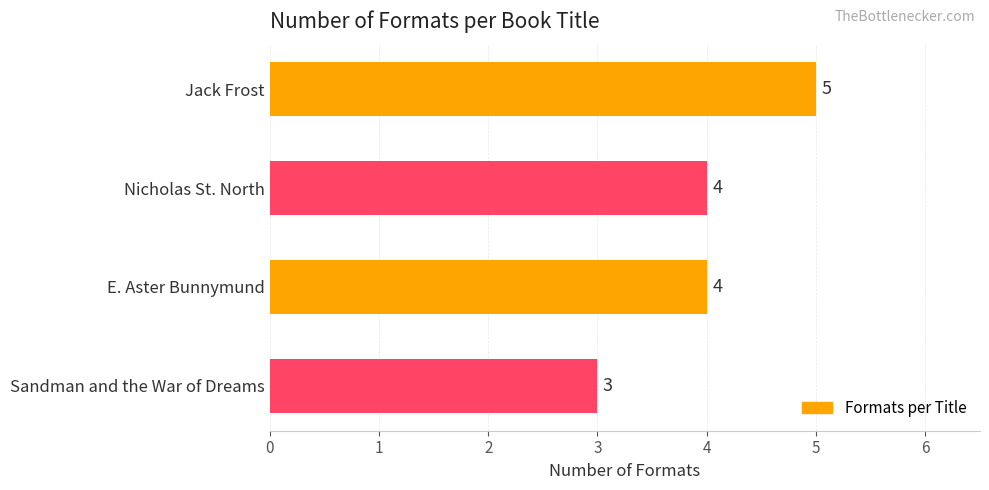

Reading top to bottom, transcribe all the data shown in this chart.

5	4	4	3